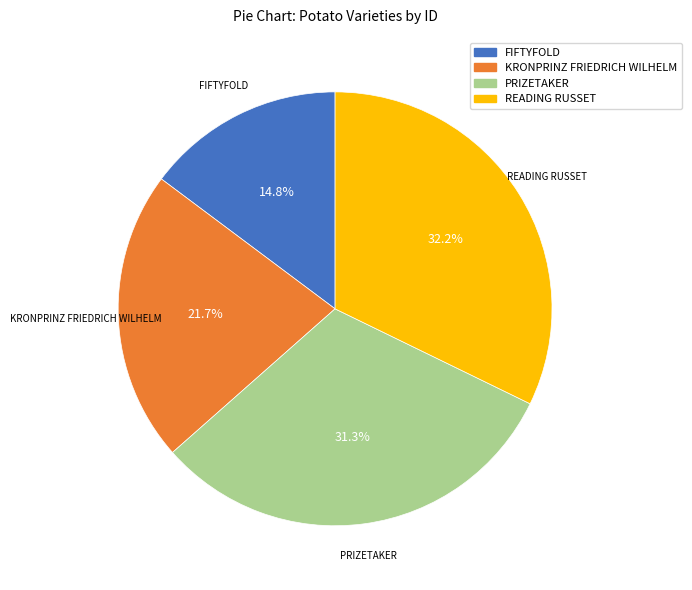

Approximately how many times larger is the value at PRIZETAKER compared to FIFTYFOLD?

2.1